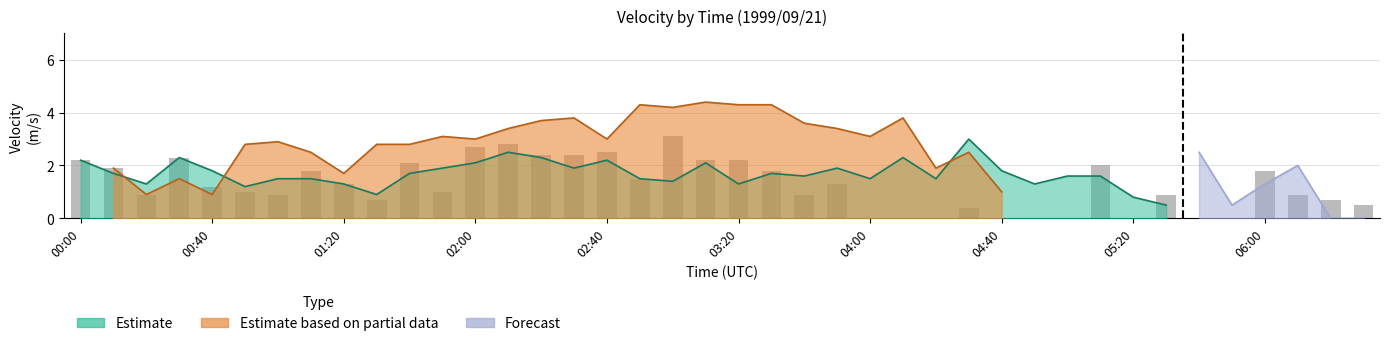

Is the value of Estimate at 03:20 greater than the value of bars at 01:30?

Yes